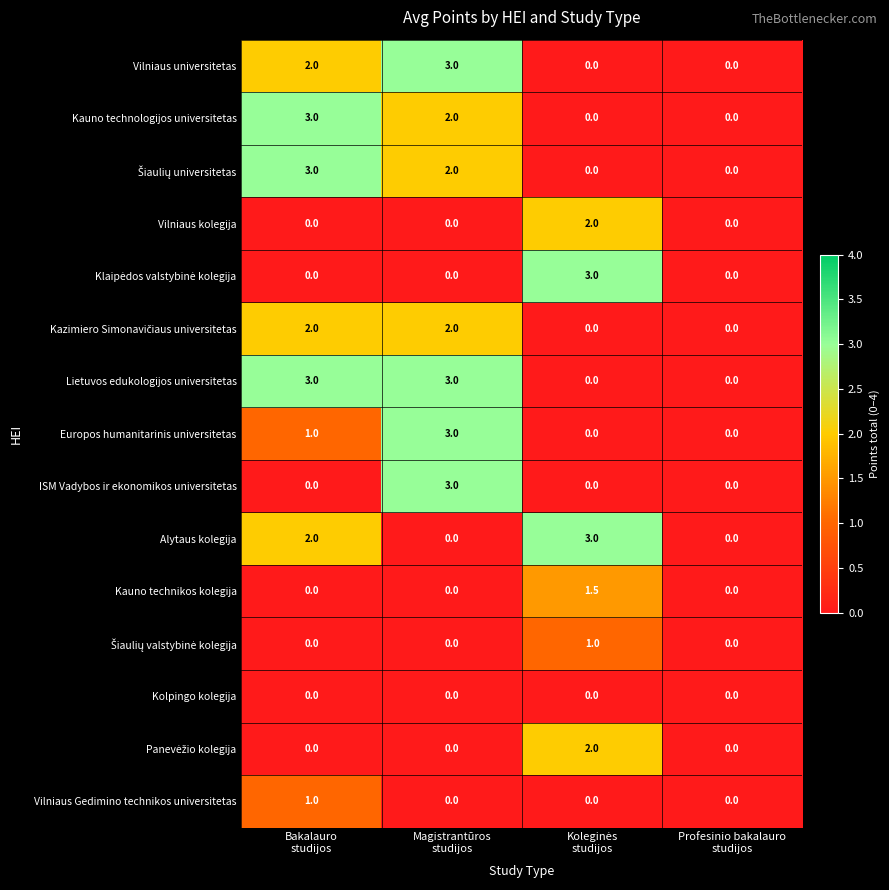

At how many categories does at least one series exceed 2?

3